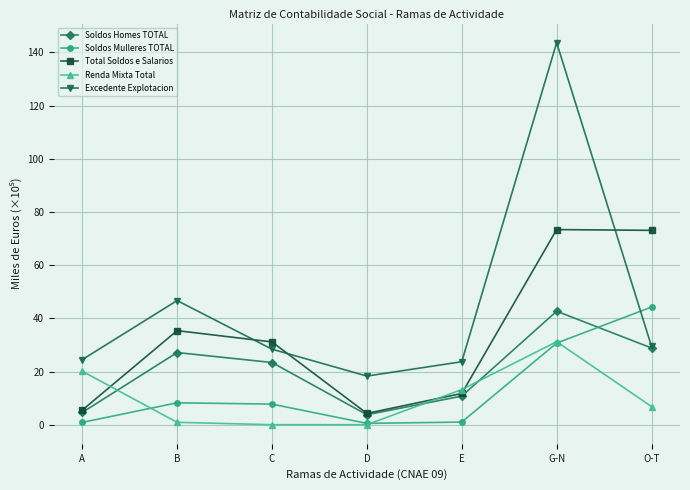

What is the difference between the highest and lowest values at C?

31.1